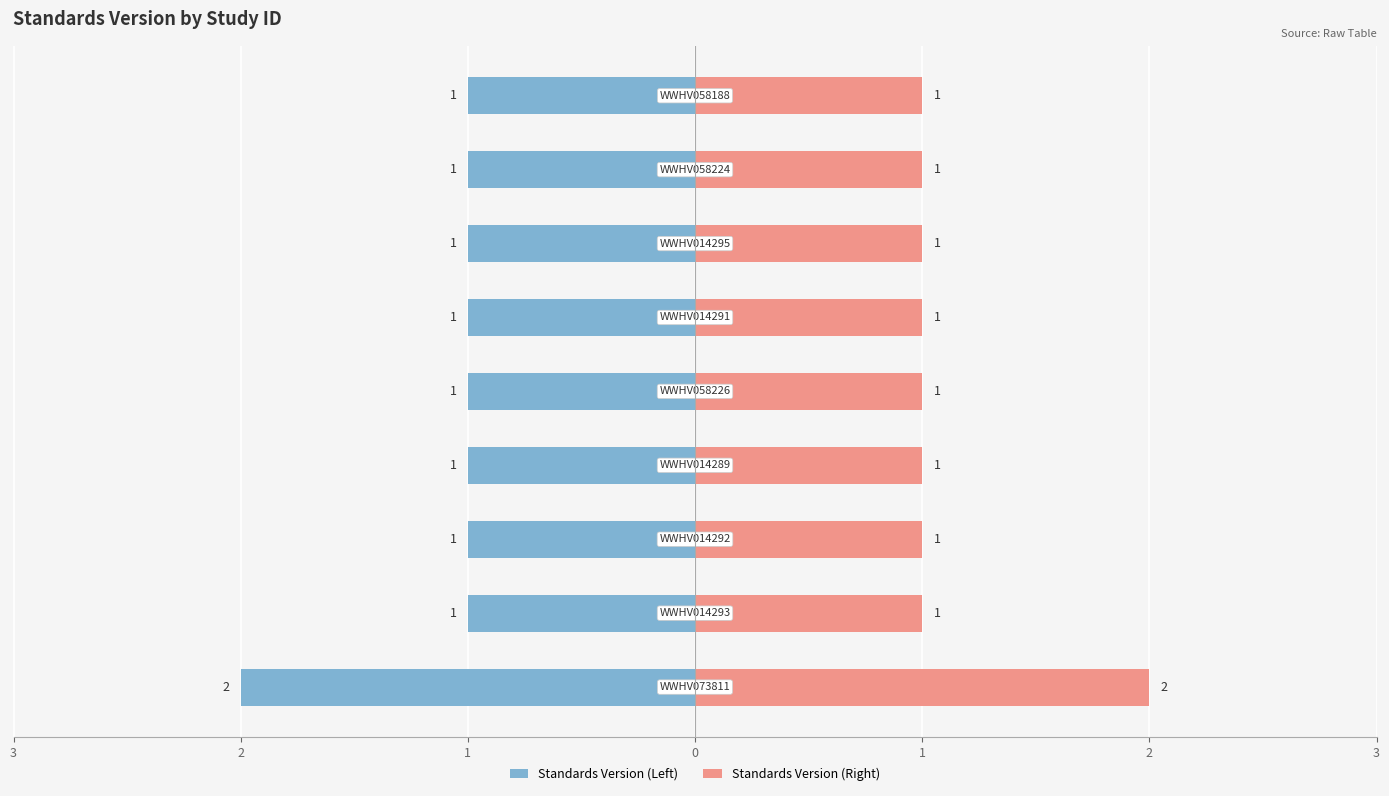

How many Standards Version (Left) values are between -1 and 0?

8